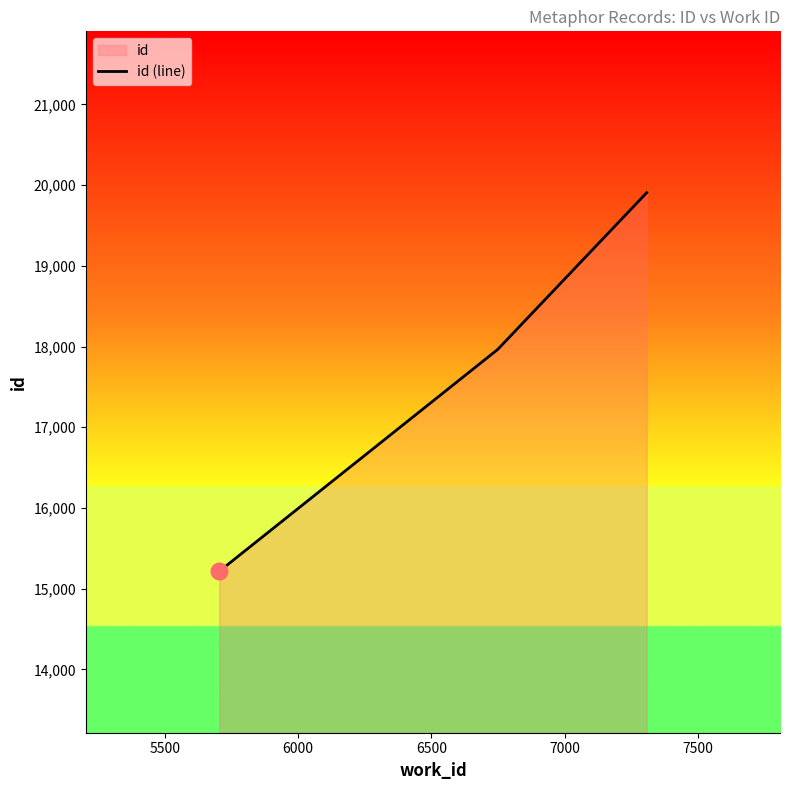

What is the value of the 2nd point from the left?

17963